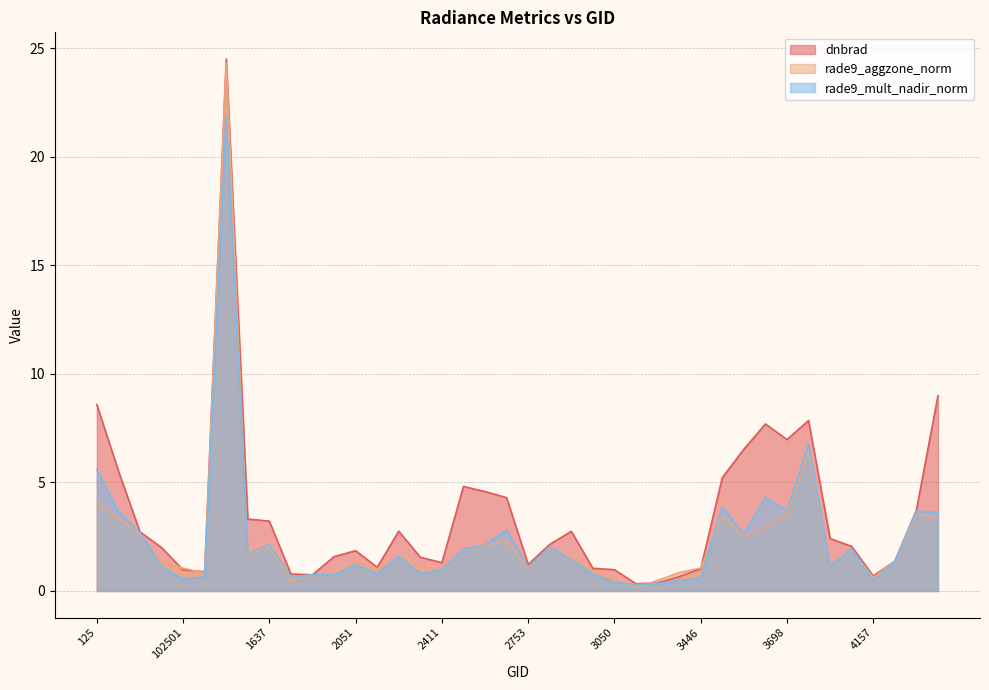

What is the average value of the rade9_mult_nadir_norm series?

2.4